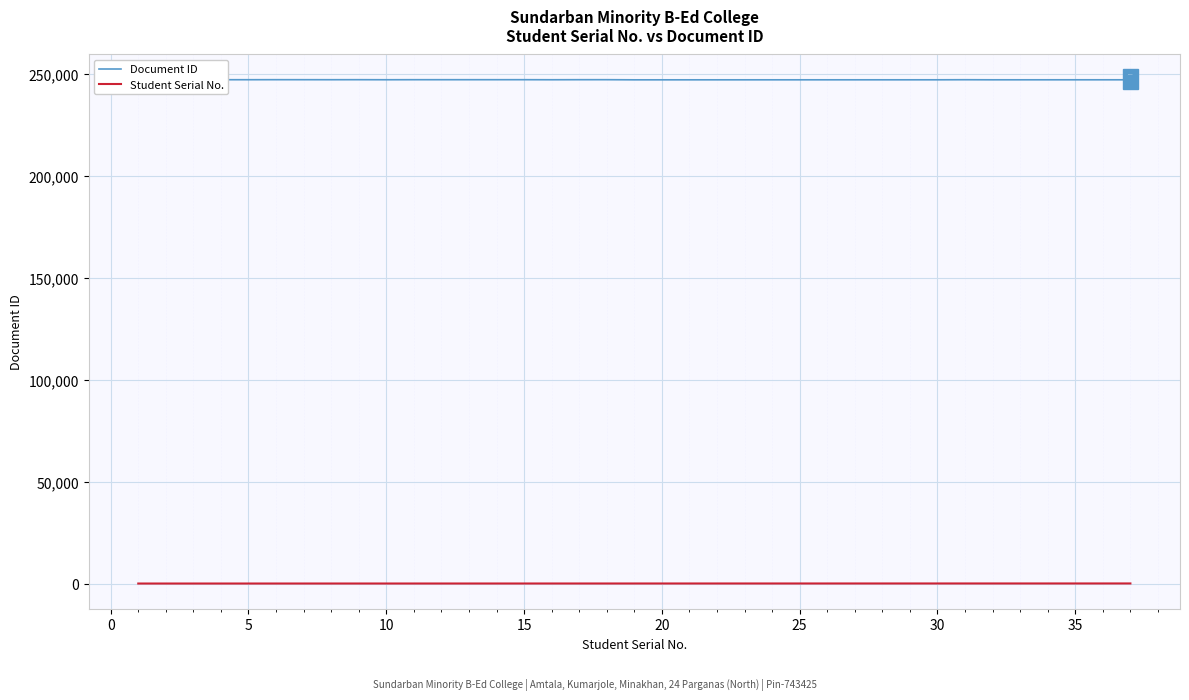

What is the value of the Student Serial No. point at the 32nd from the left?

32